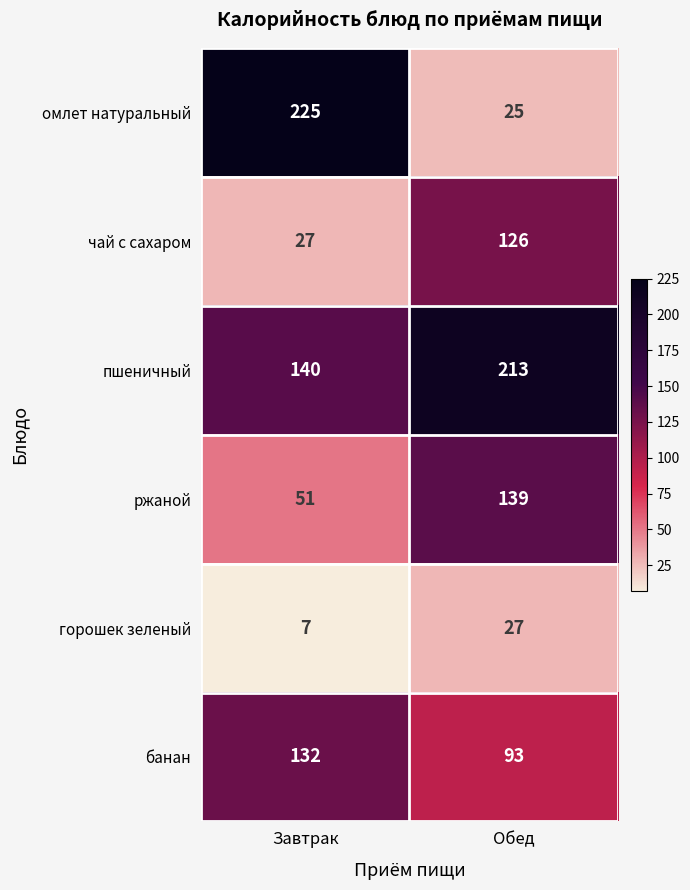

Reading right to left, list all the values displayed in this chart.

омлет натуральный: Обед=25	Завтрак=225
чай с сахаром: Обед=126	Завтрак=27
пшеничный: Обед=213	Завтрак=140
ржаной: Обед=139	Завтрак=51
горошек зеленый: Обед=27	Завтрак=7
банан: Обед=93	Завтрак=132